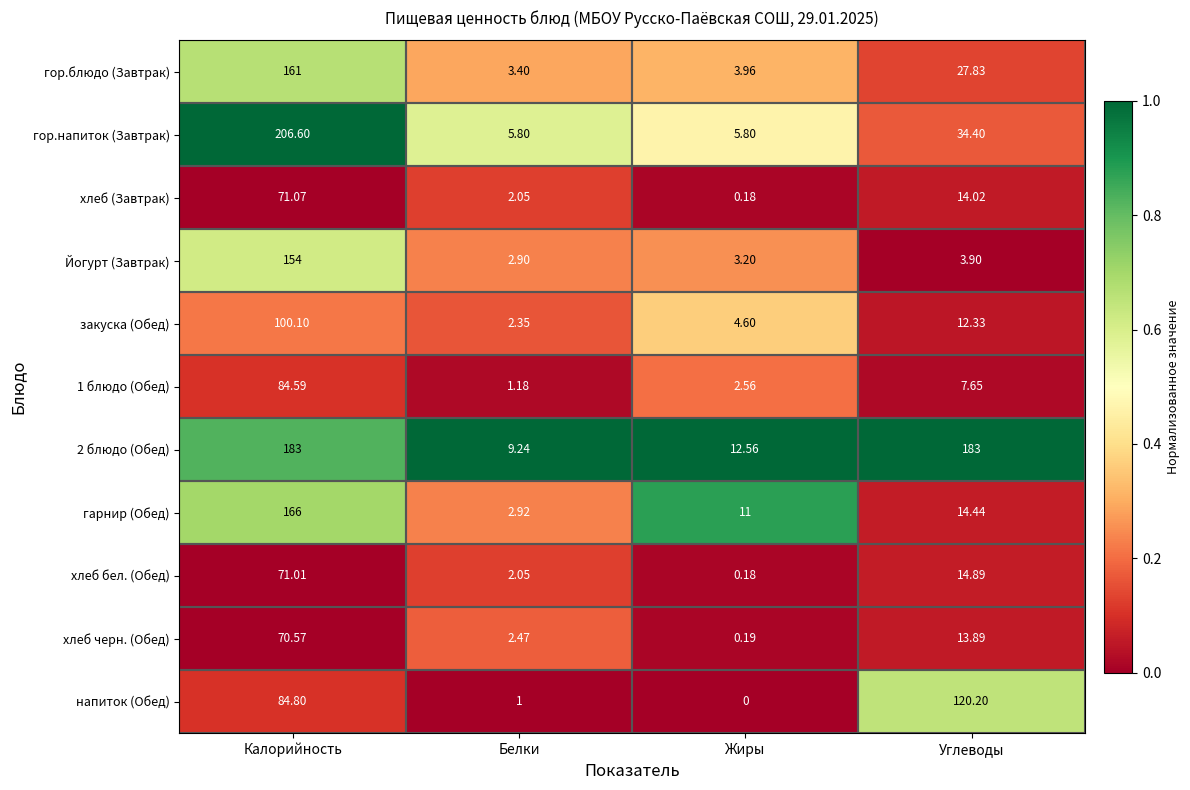

At which category is the sum across all series the highest?

Калорийность